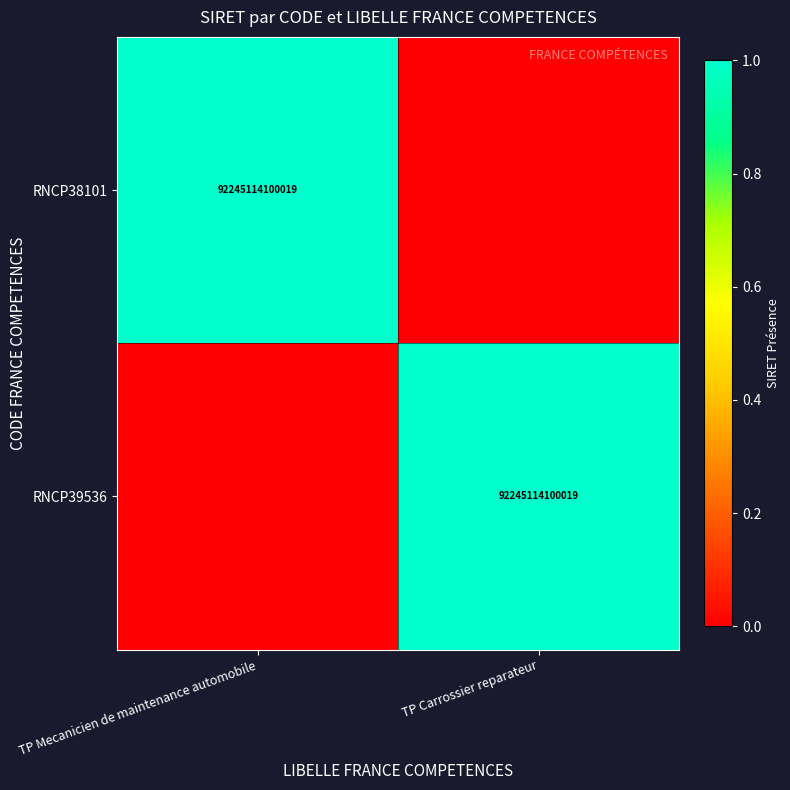

The RNCP38101 series shows 155678949498165 at TP Mecanicien de maintenance automobile. True or false?

False